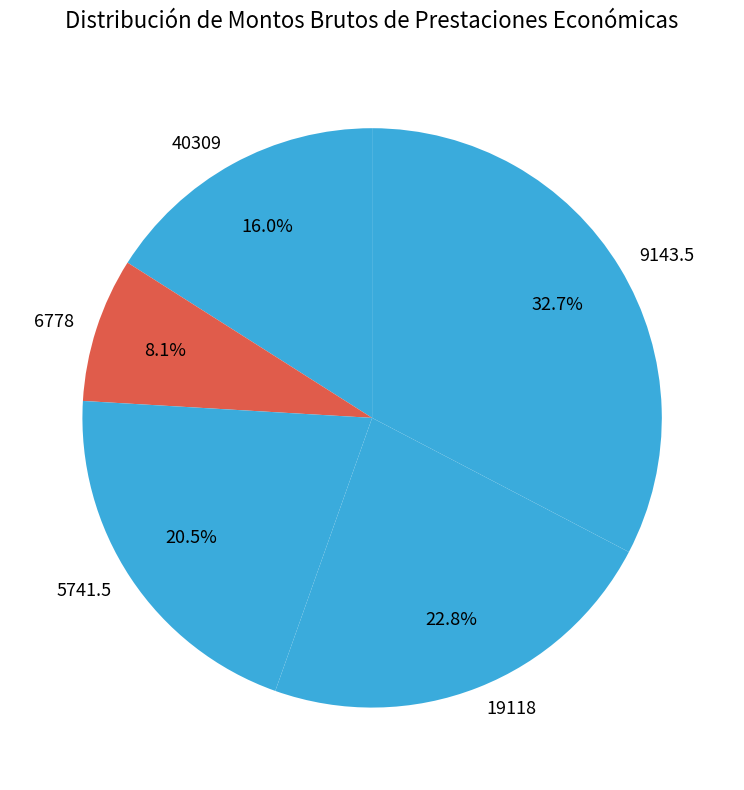

Is there a majority slice in this chart?

No